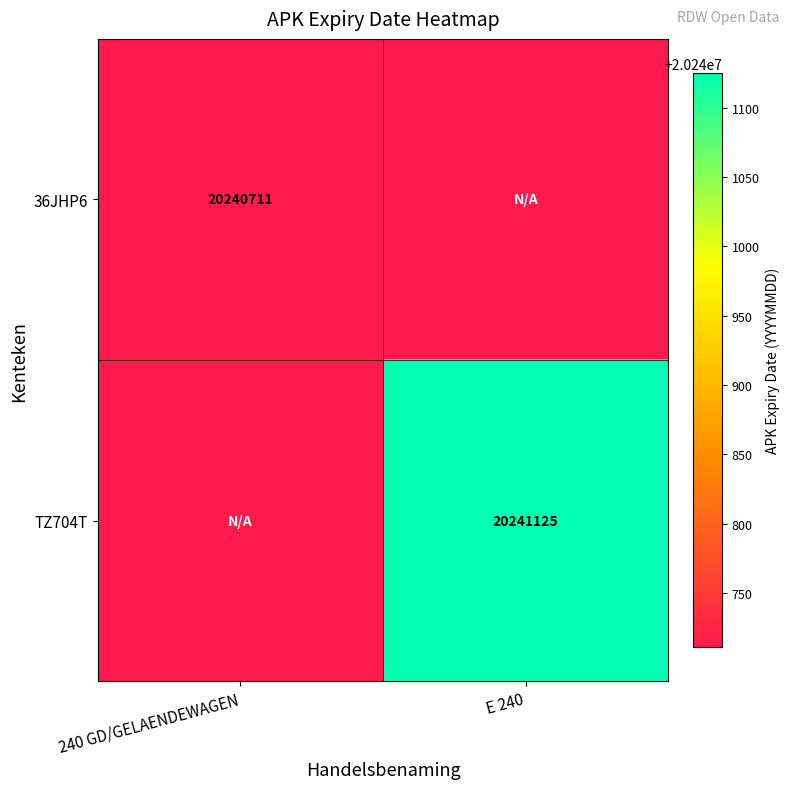

Between E 240 and 240 GD/GELAENDEWAGEN, which is larger?

240 GD/GELAENDEWAGEN